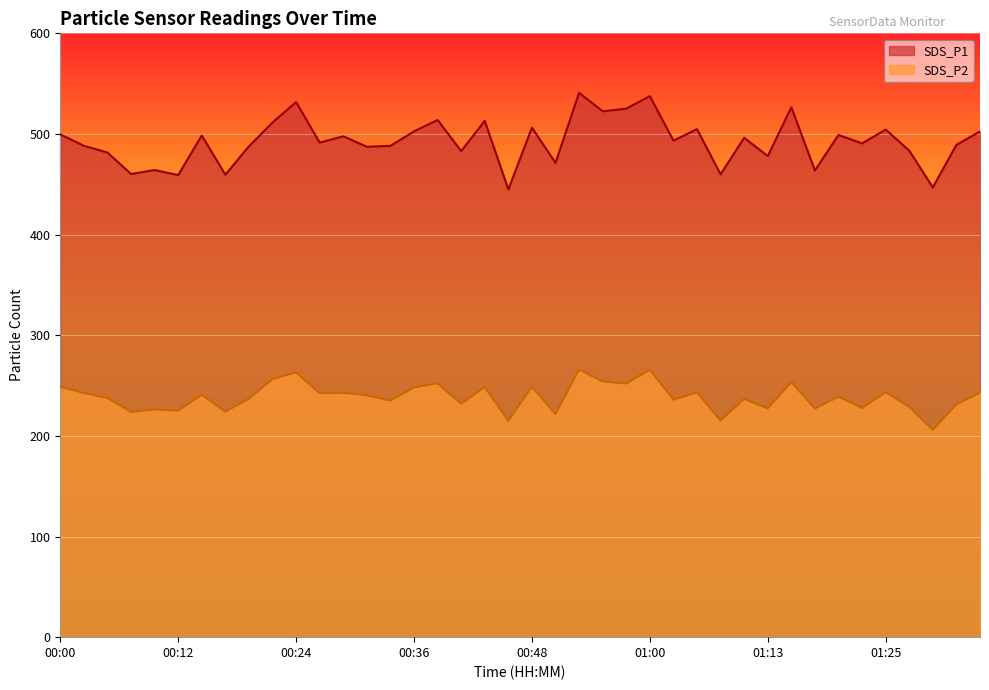

Where does the SDS_P1 series first go above 493?

00:00